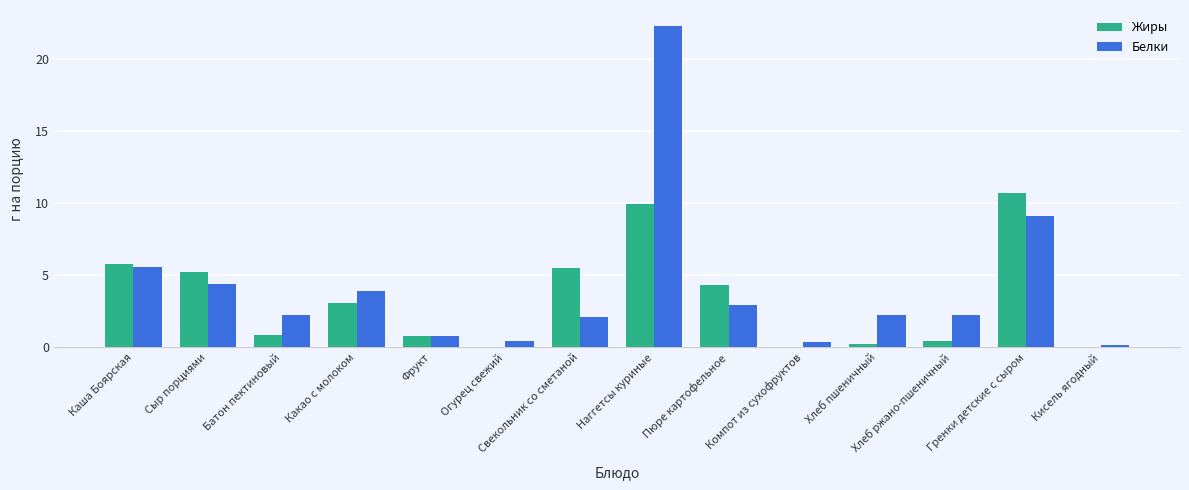

Is the value of Жиры at Каша Боярская greater than the value of Белки at Фрукт?

Yes